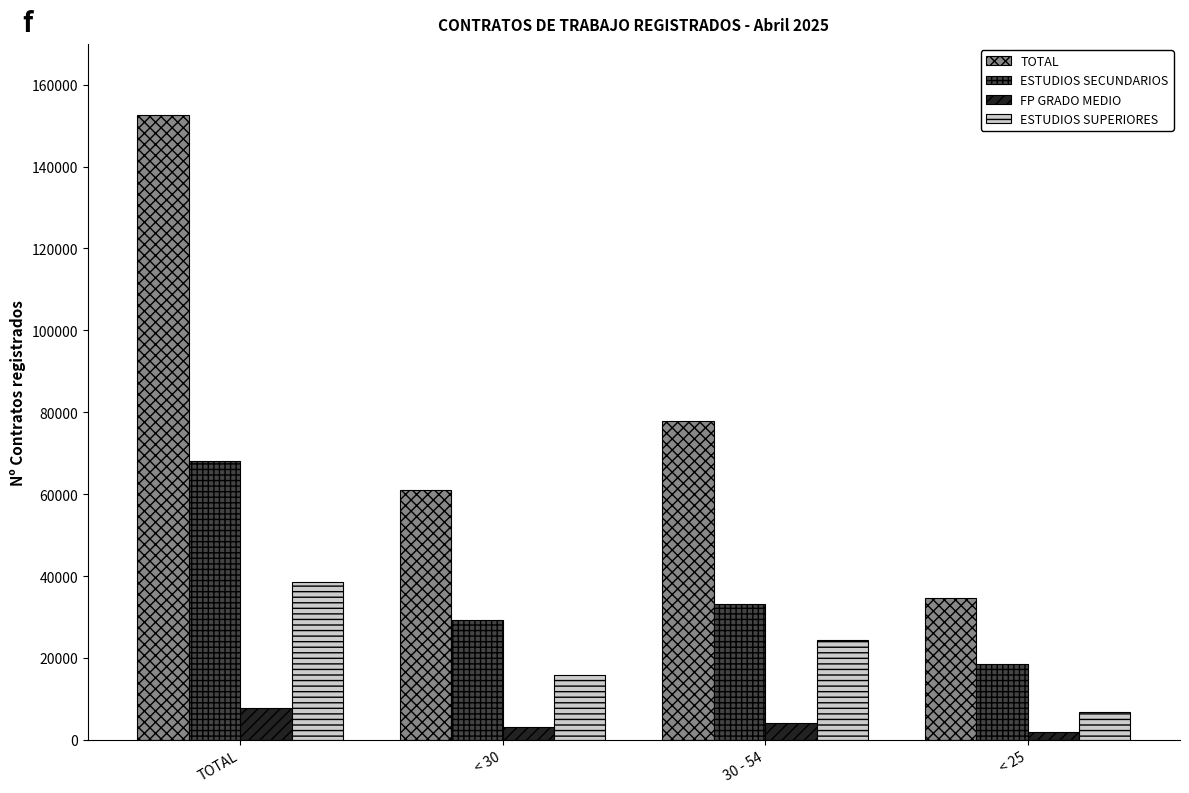

Between TOTAL and < 30, which series saw the biggest shift?

TOTAL